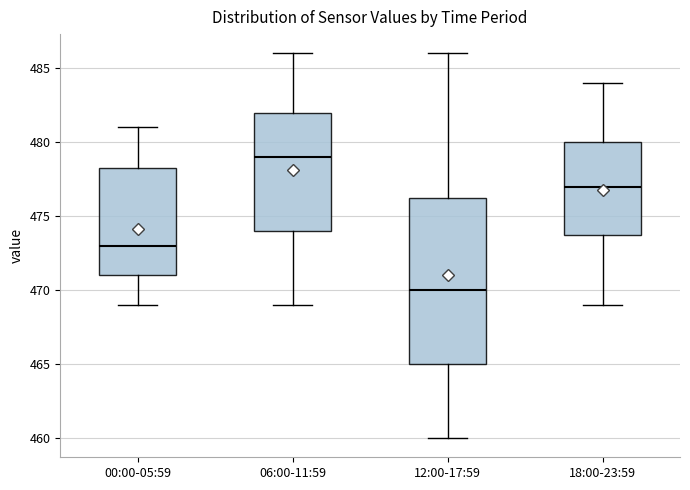

Where does the median line of the box for 00:00-05:59 sit on the y-axis? The values are not printed on the chart, so give them approximately, as read against the axis.

473.0